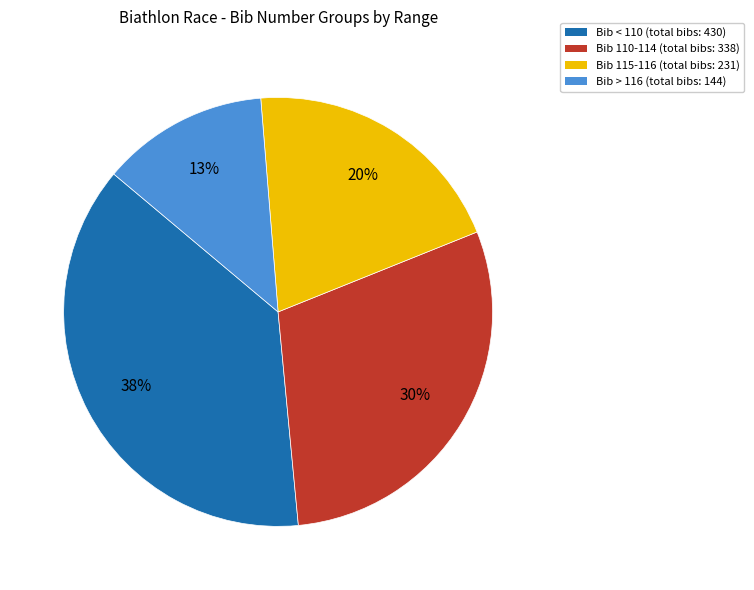

To the nearest percent, what is the difference between the largest and smallest slice percentages?

25%